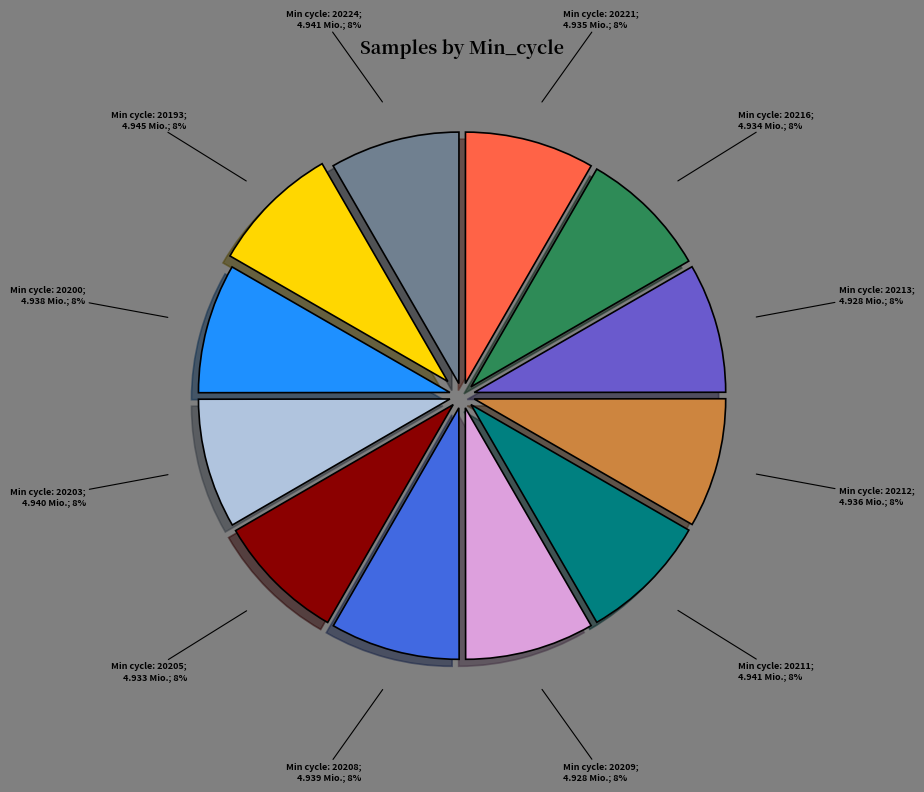

To the nearest percent, what is the average slice percentage?

8%